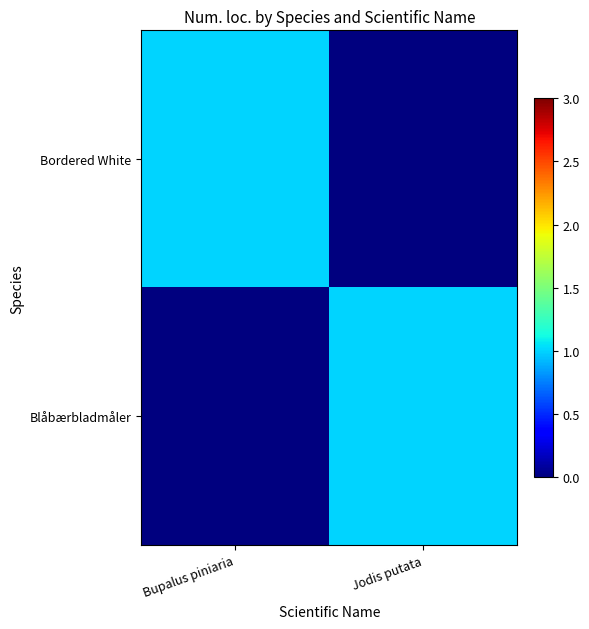

Rank the series by their maximum value, from lowest to highest.

Bordered White, Blåbærbladmåler